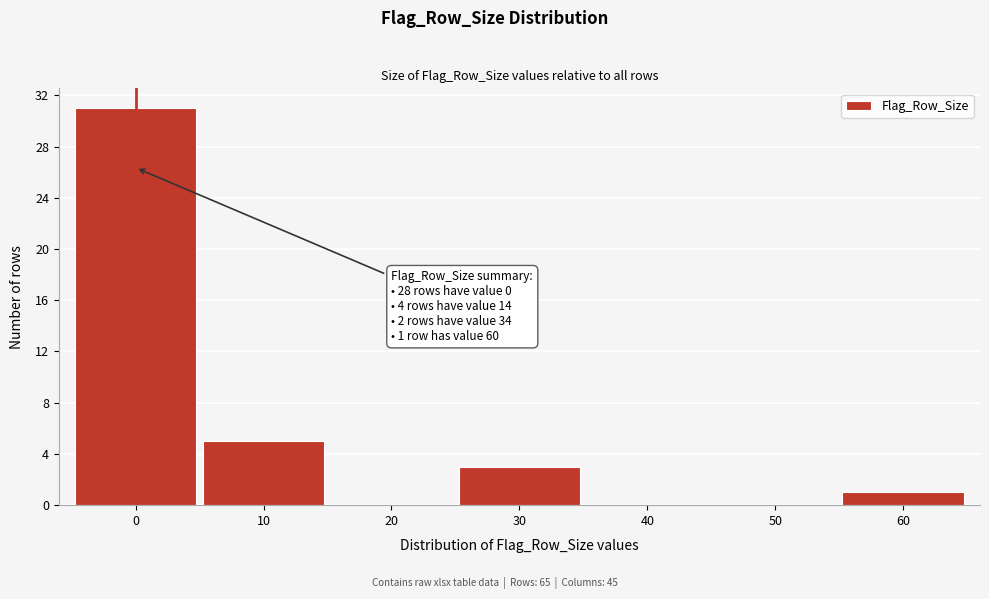

Reading right to left, transcribe all the data shown in this chart.

60=1	50=0	40=0	30=3	20=0	10=5	0=31